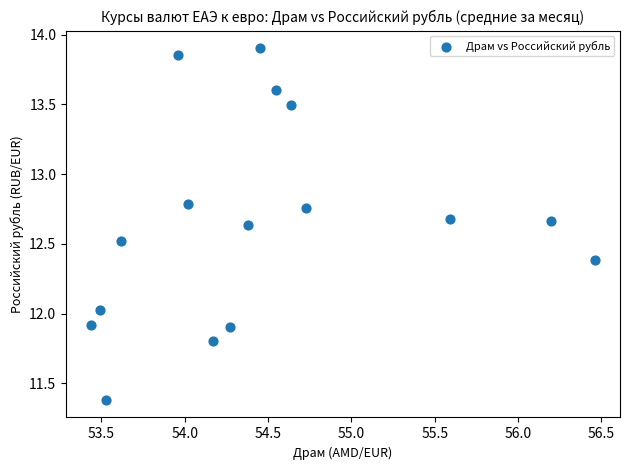

What is the range of Y values (max minus min)?

2.5